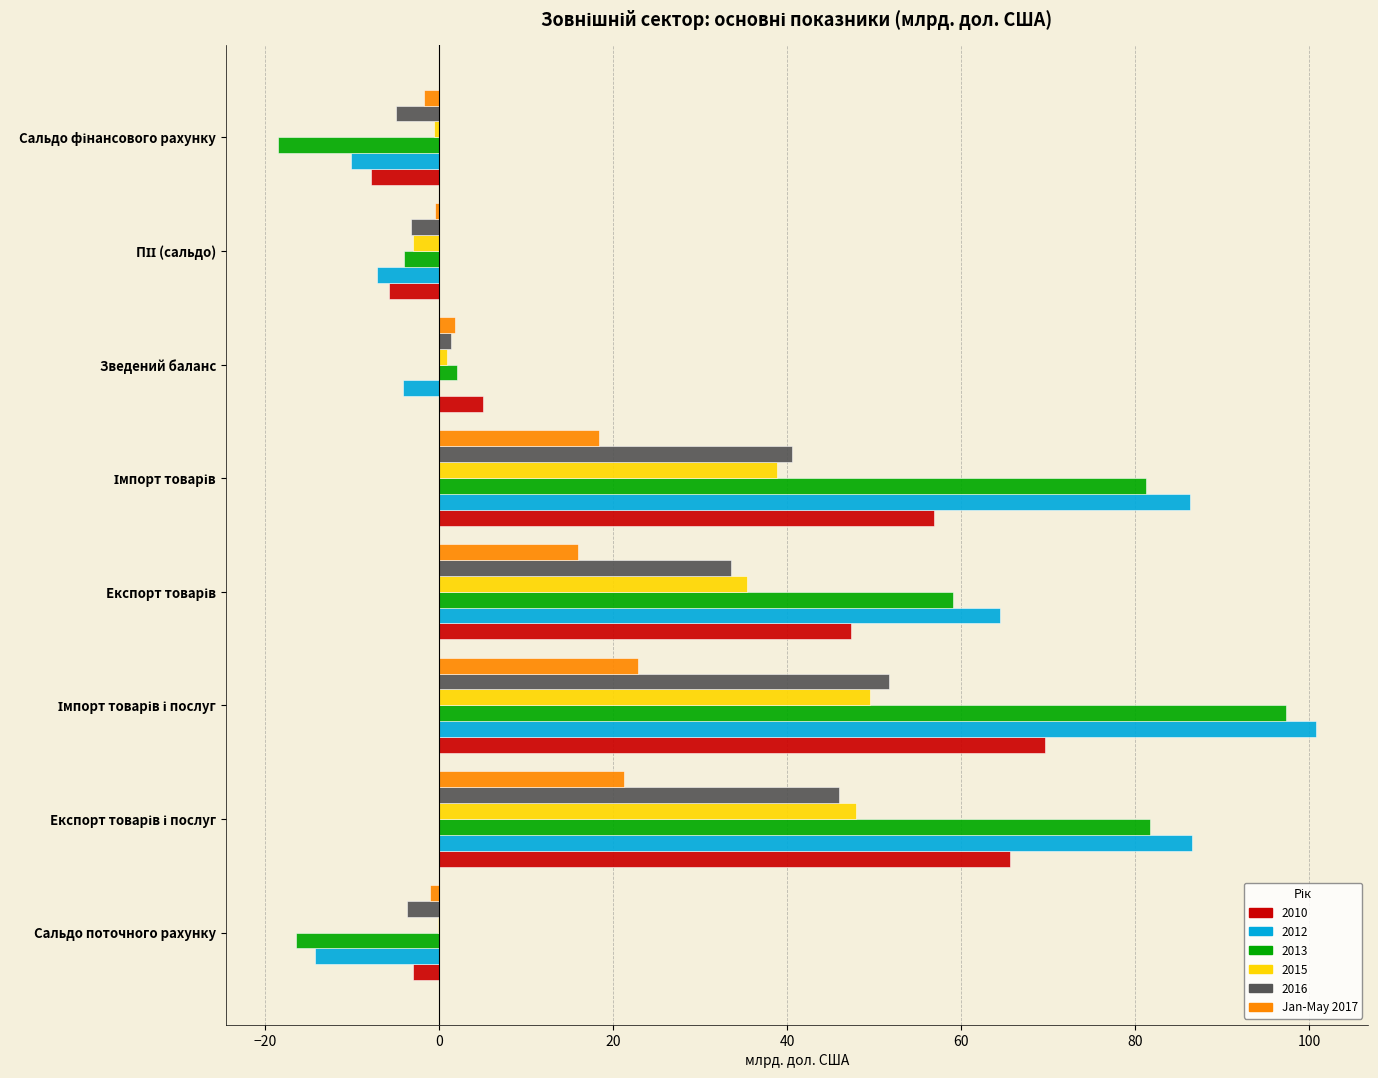

What is the greatest value displayed?

100.9